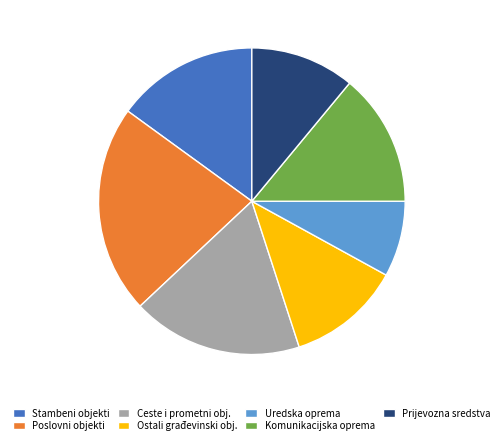

What is the largest slice in the pie chart?

Poslovni objekti